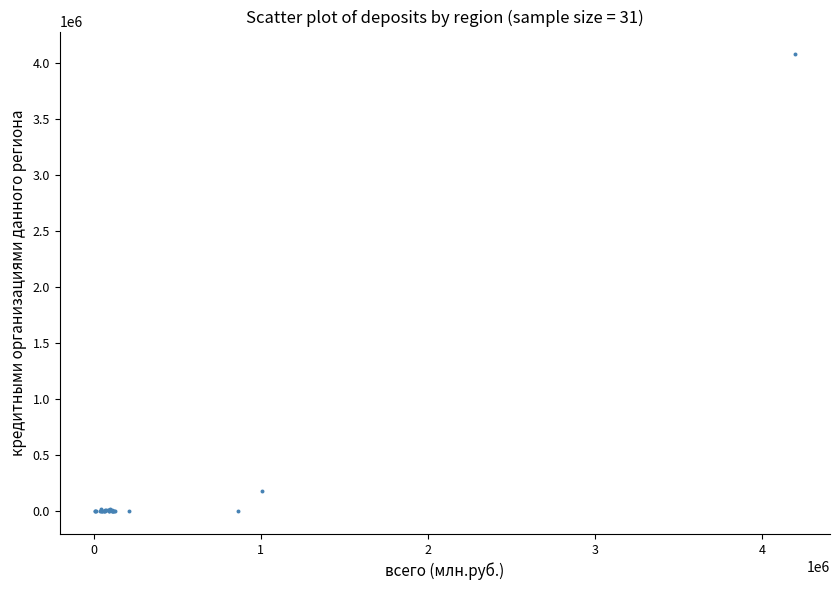

What Y value in the scatter plot is closest to 2037401?

179322